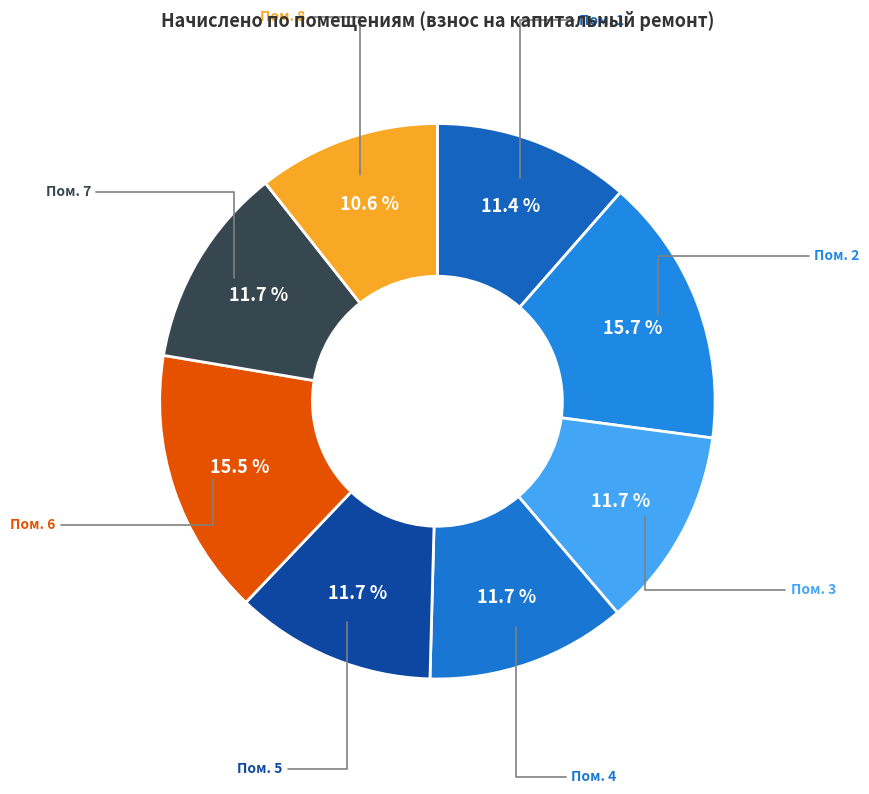

Count the number of slices in the pie.

8